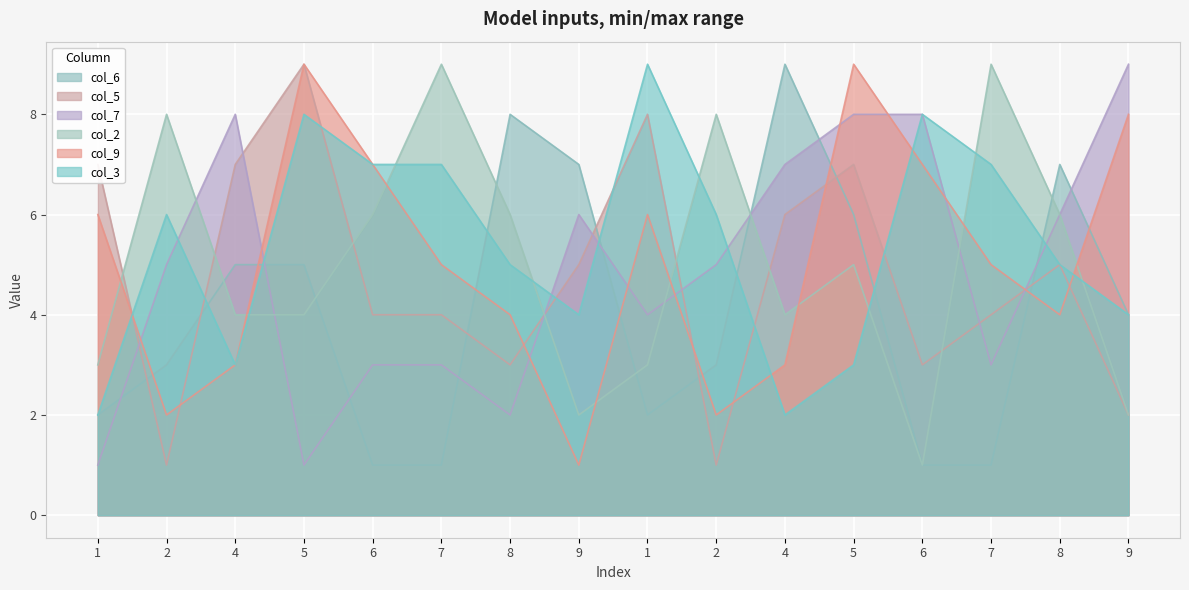

At which label is col_5 closest to 5?

9